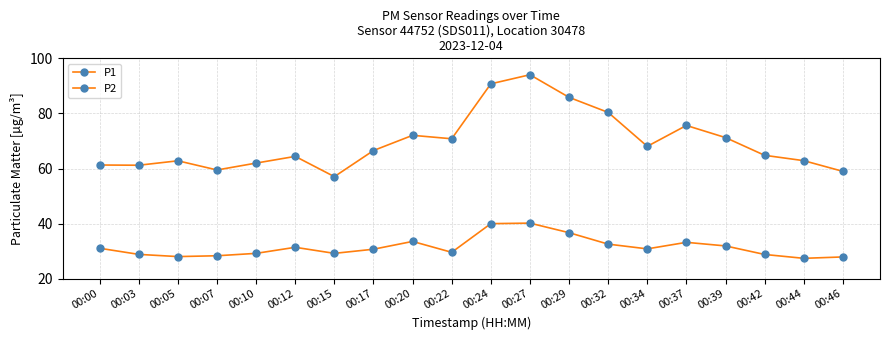

How many series are shown in this chart?

2